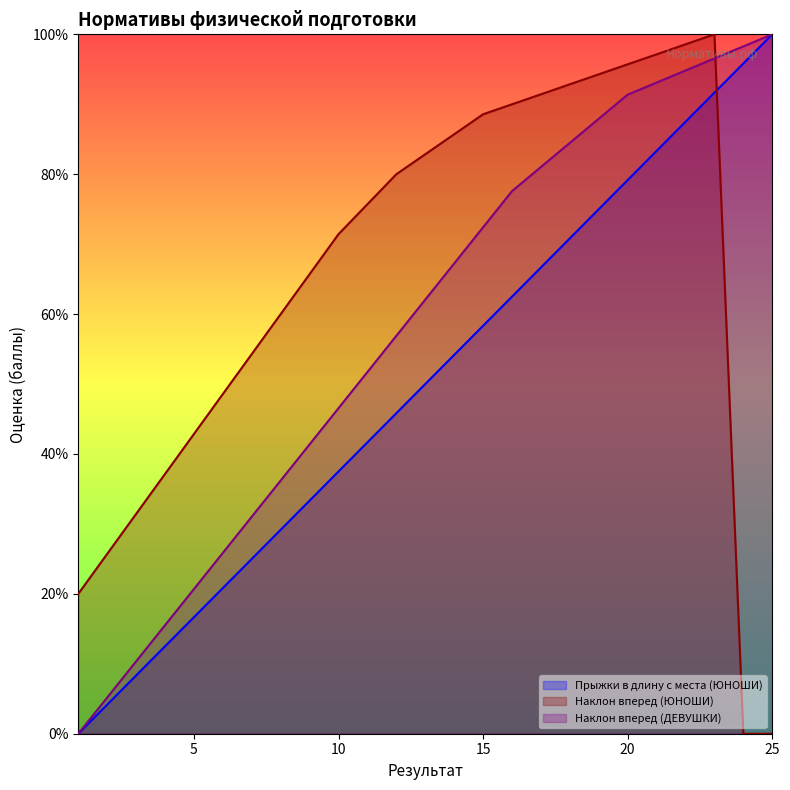

Reading left to right, what are all the values shown in this chart?

Прыжки в длину с места (ЮНОШИ): 1=0.0	2=4.2	3=8.3	4=12.5	5=16.7	6=20.8	7=25.0	8=29.2	9=33.3	10=37.5	11=41.7	12=45.8	13=50.0	14=54.2	15=58.3	16=62.5	17=66.7	18=70.8	19=75.0	20=79.2	21=83.3	22=87.5	23=91.7	24=95.8	25=100.0
Наклон вперед (ЮНОШИ): 1=20.0	2=25.7	3=31.4	4=37.1	5=42.9	6=48.6	7=54.3	8=60.0	9=65.7	10=71.4	11=75.7	12=80.0	13=82.9	14=85.7	15=88.6	16=90.0	17=91.4	18=92.9	19=94.3	20=95.7	21=97.1	22=98.6	23=100.0	24=0.0	25=0.0
Наклон вперед (ДЕВУШКИ): 1=0.0	2=5.2	3=10.3	4=15.5	5=20.7	6=25.9	7=31.0	8=36.2	9=41.4	10=46.6	11=51.7	12=56.9	13=62.1	14=67.2	15=72.4	16=77.6	17=81.0	18=84.5	19=87.9	20=91.4	21=93.1	22=94.8	23=96.6	24=98.3	25=100.0